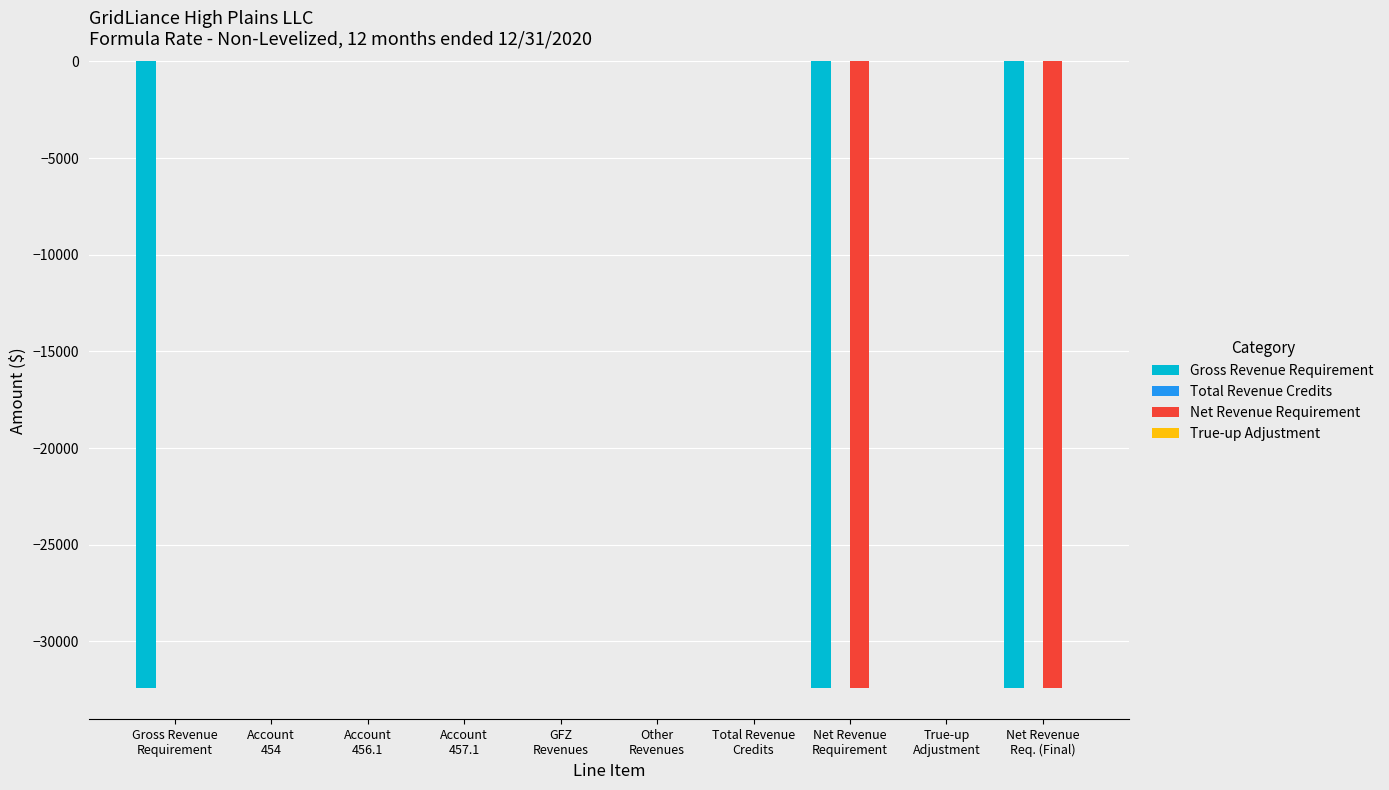

Which series has the largest total across all categories?

Net Revenue Requirement